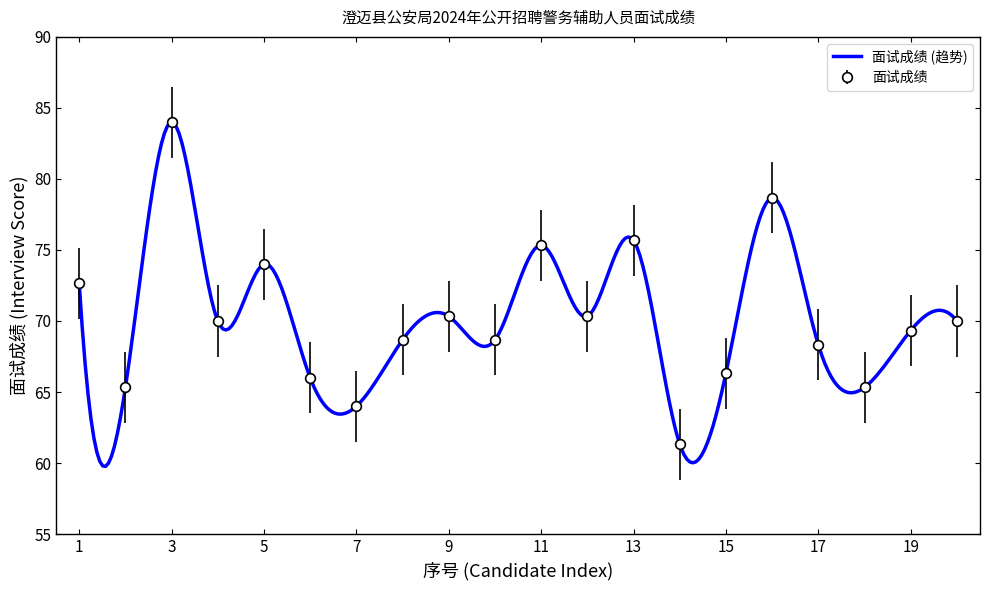

What is the difference between the maximum and minimum values?

22.7